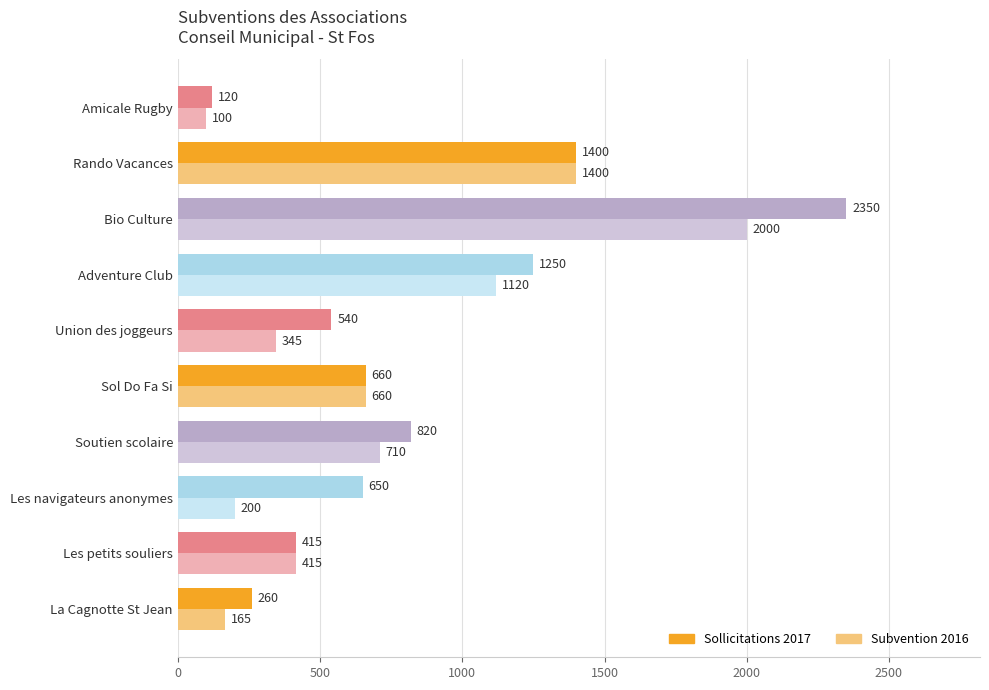

At which label does Subvention 2016 reach its peak?

Bio Culture